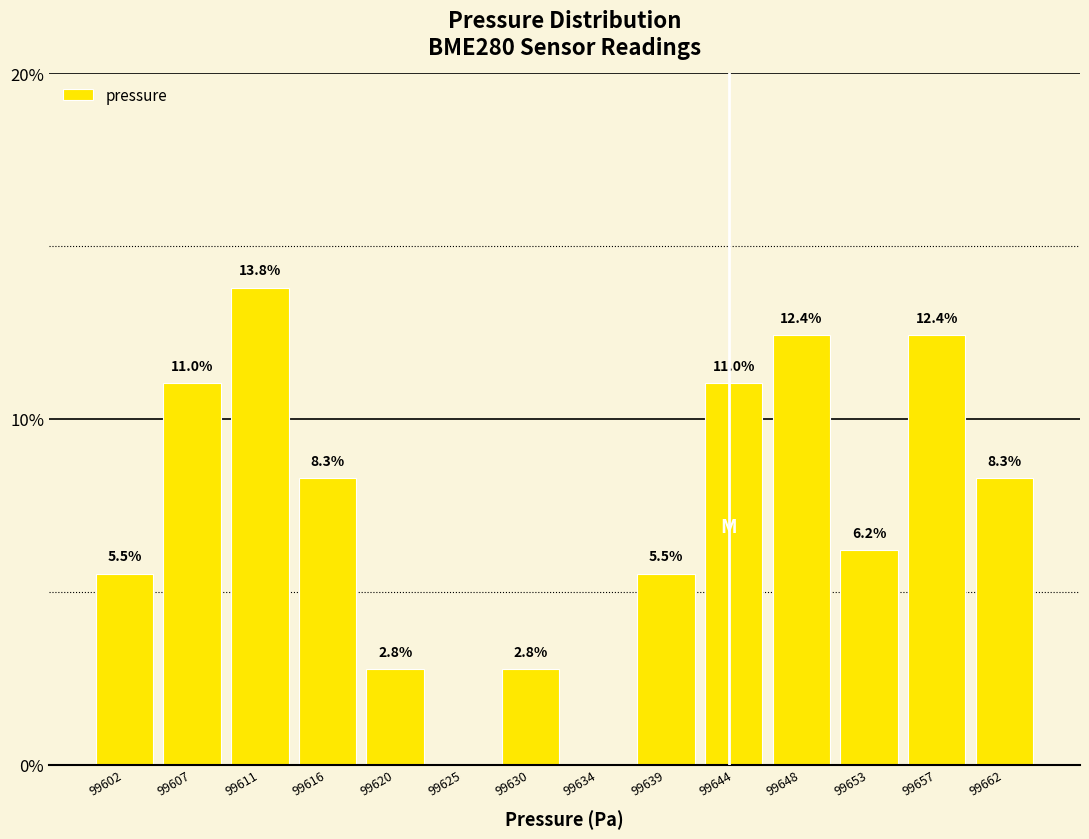

Reading left to right, what are all the values shown in this chart?

99602=5.5	99607=11.0	99611=13.8	99616=8.3	99620=2.8	99625=0.0	99630=2.8	99634=0.0	99639=5.5	99644=11.0	99648=12.4	99653=6.2	99657=12.4	99662=8.3